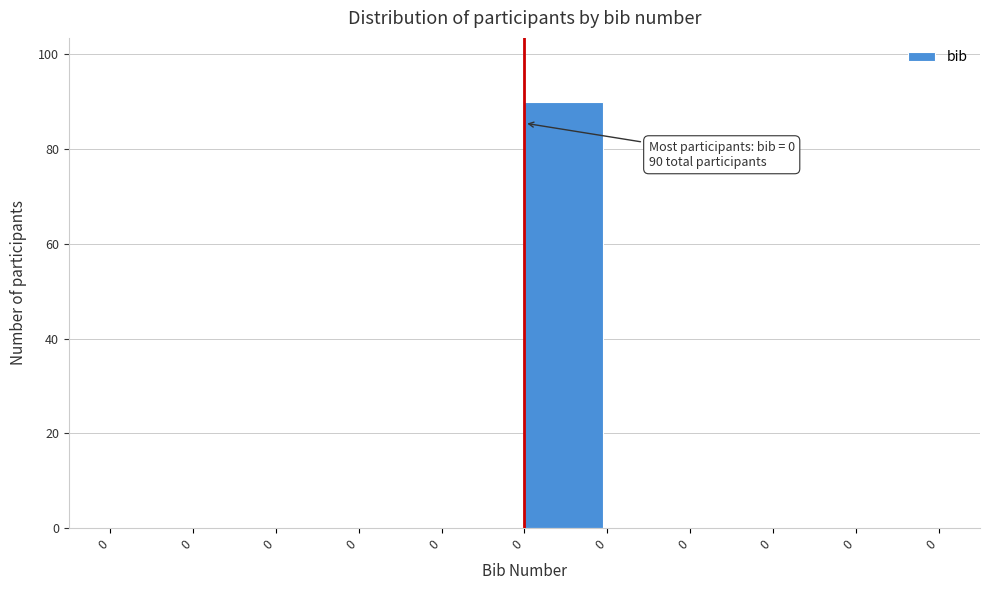

How many series are shown in this chart?

1